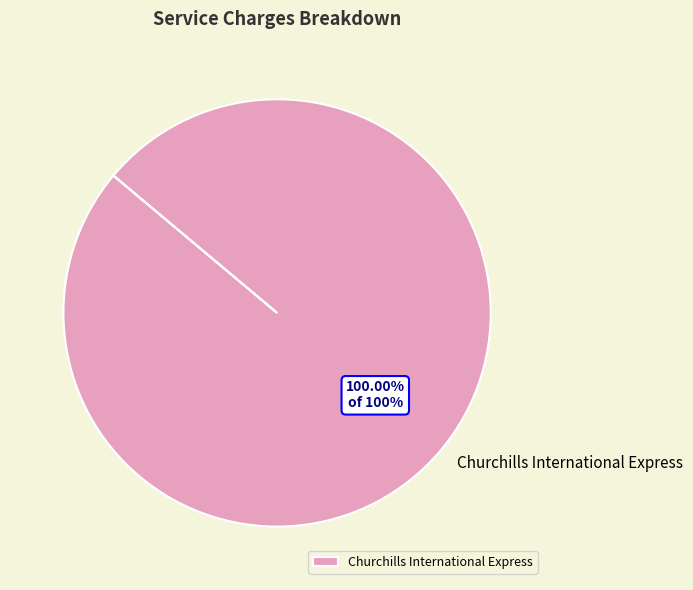

What is the majority slice?

Churchills International Express